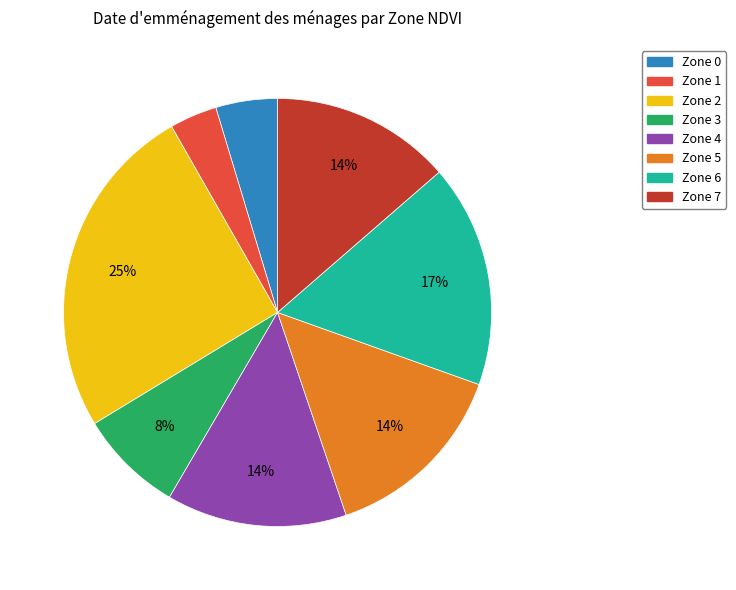

True or false: Zone 3 accounts for 1% of the total.

False